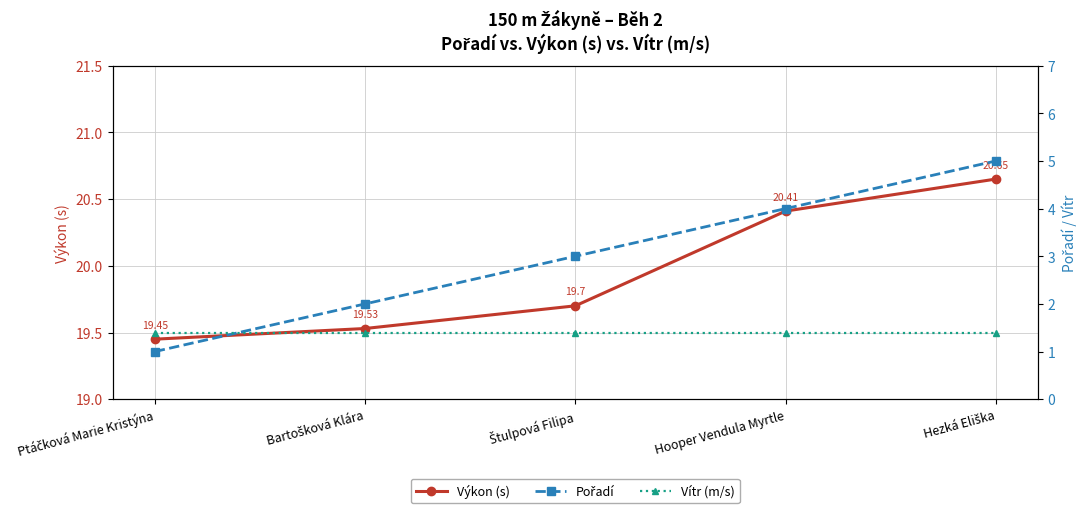

At how many categories does at least one series exceed 3?

5